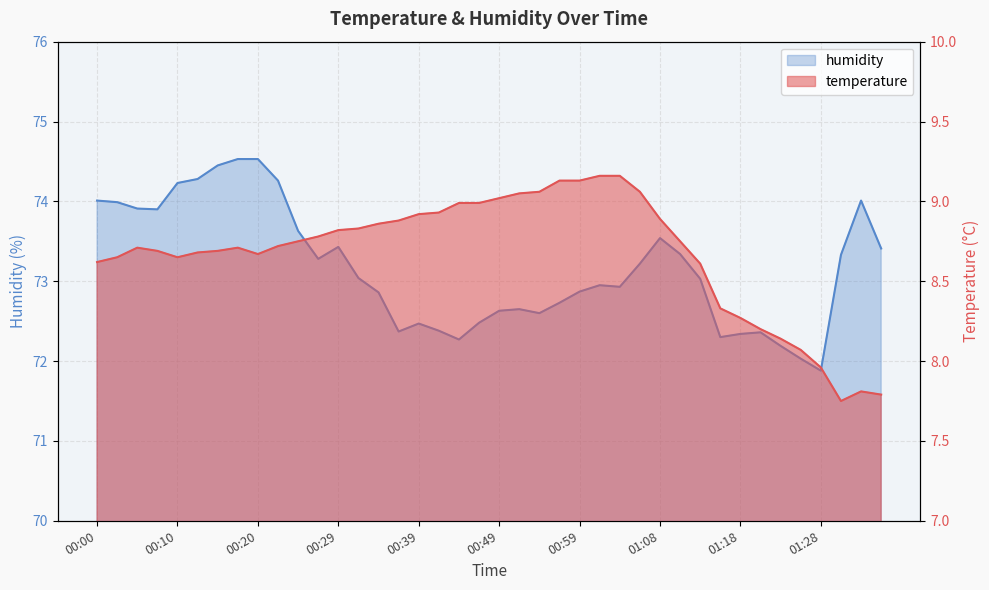

How many data points in temperature are less than 8?

4